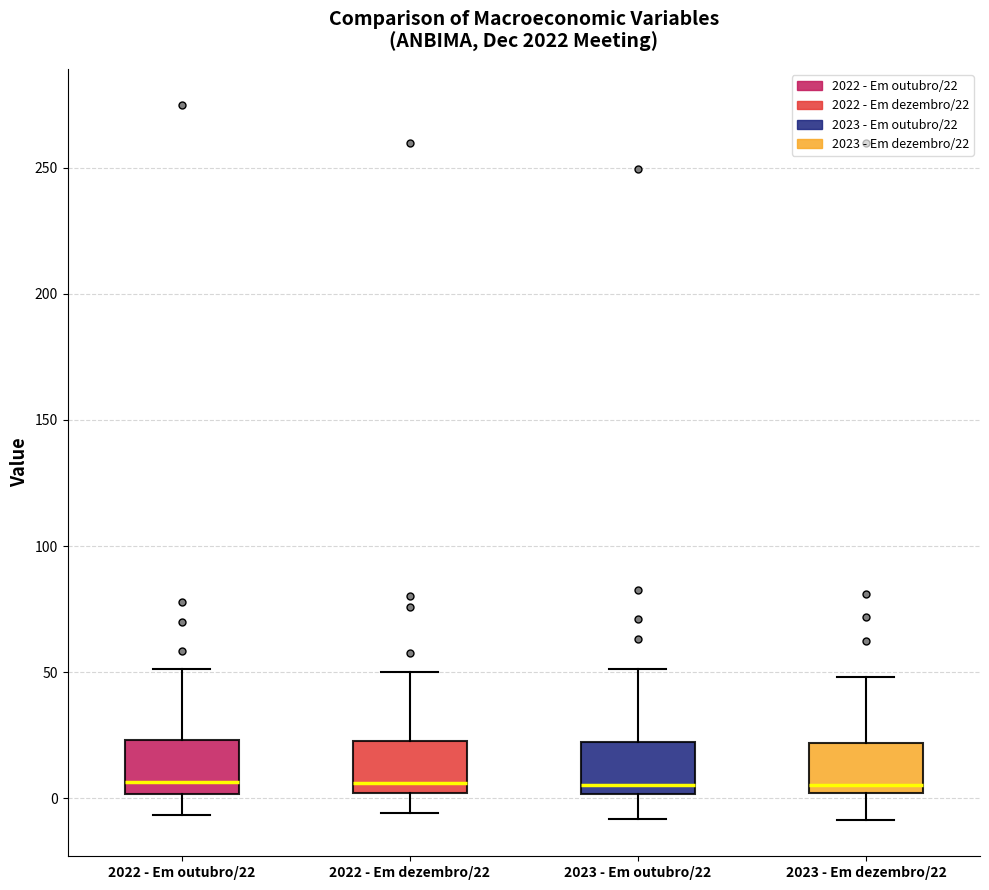

Where does the upper whisker of the box for 2022 - Em dezembro/22 end on the y-axis? The values are not printed on the chart, so give them approximately, as read against the axis.

50